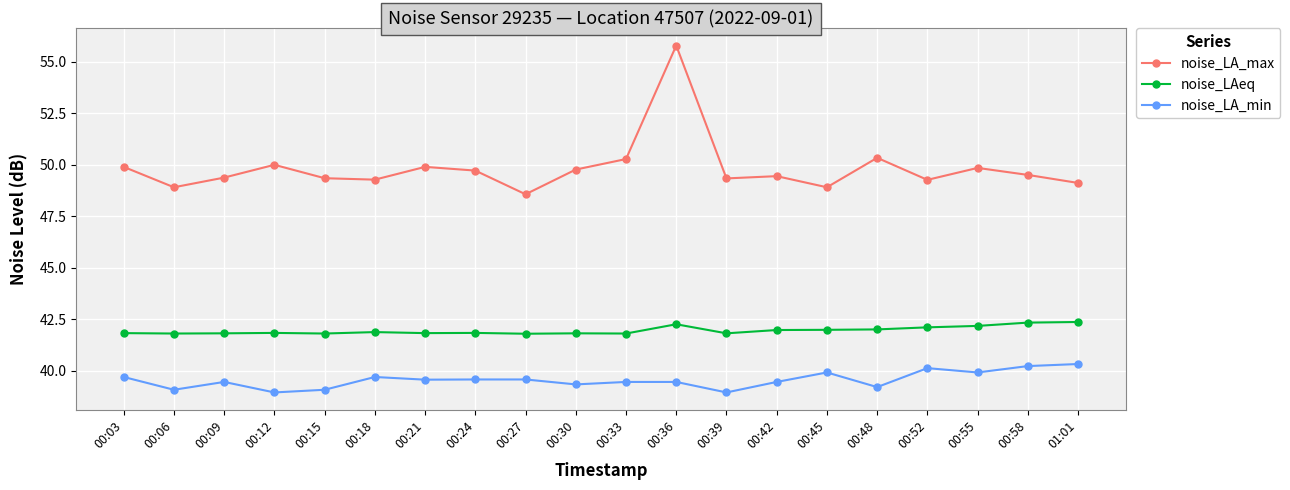

Rank the series by their maximum value, from highest to lowest.

noise_LA_max, noise_LAeq, noise_LA_min